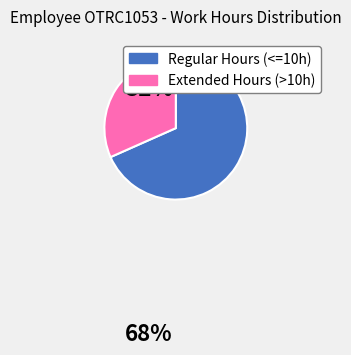

Count the number of slices in the pie.

2